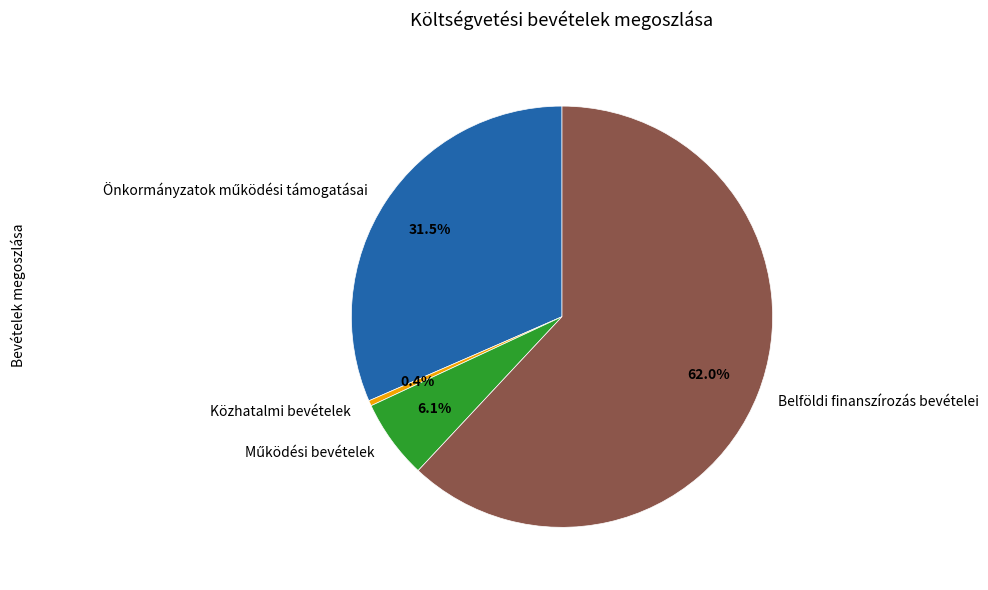

What percentage is NOT represented by Közhatalmi bevételek?

99.6%